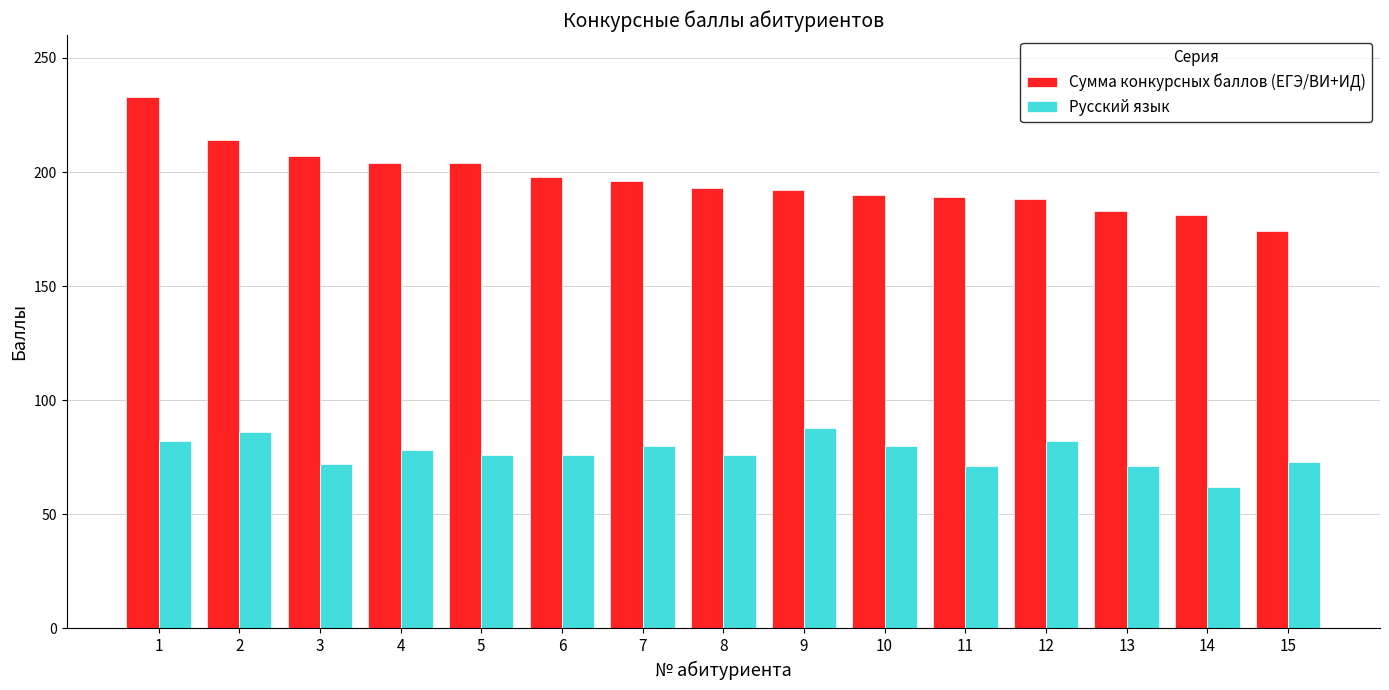

What is the difference between the maximum and minimum values in the Сумма конкурсных баллов (ЕГЭ/ВИ+ИД) series?

59